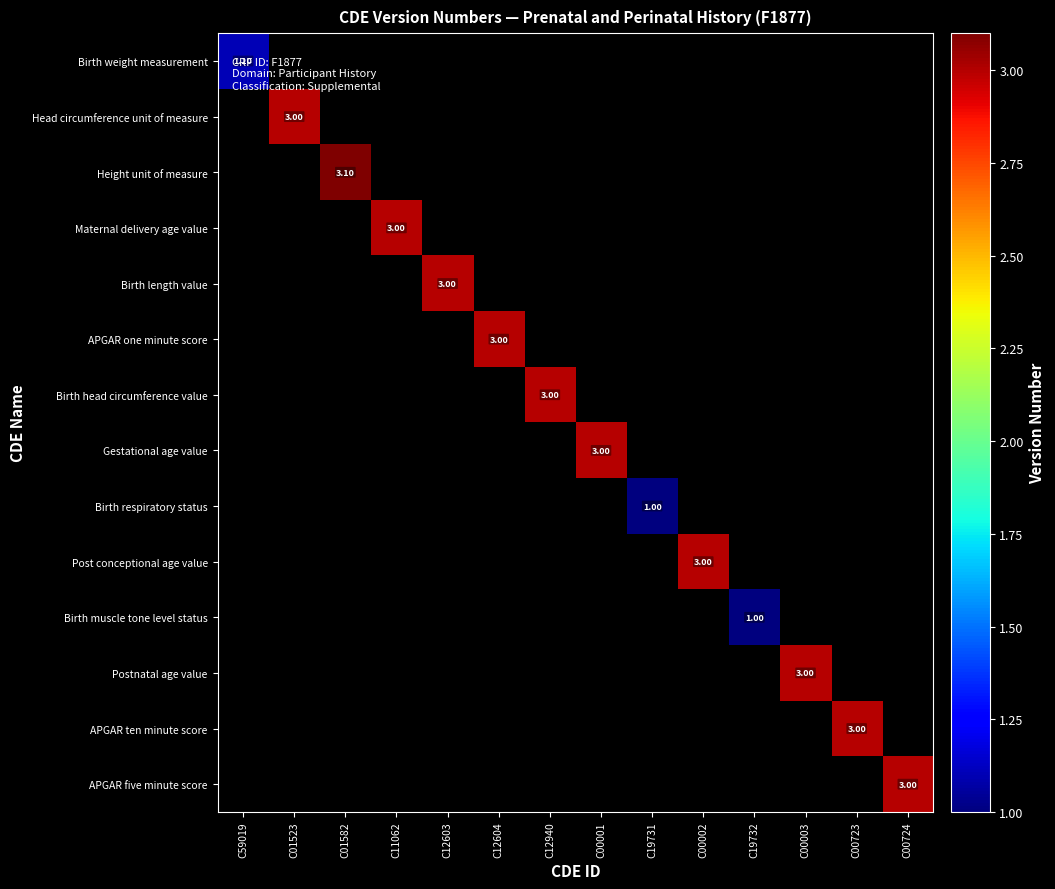

At which label is Birth weight measurement closest to 1?

C59019